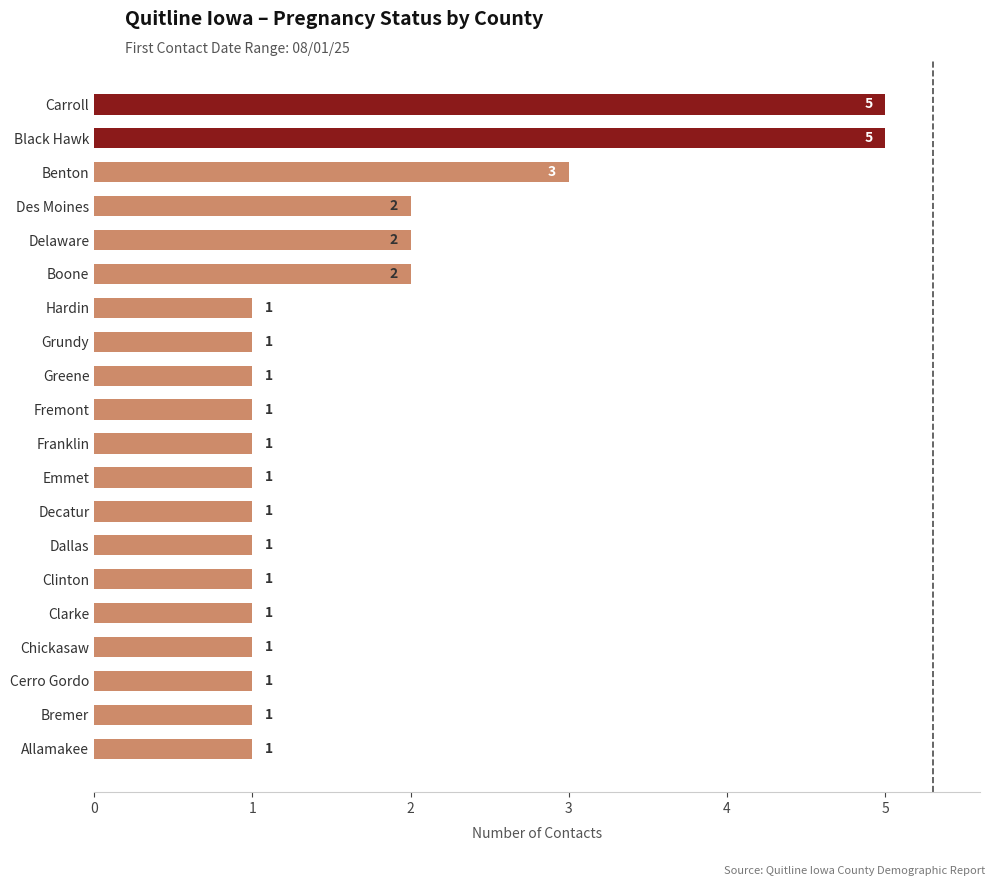

How many values are between 1 and 2?

17